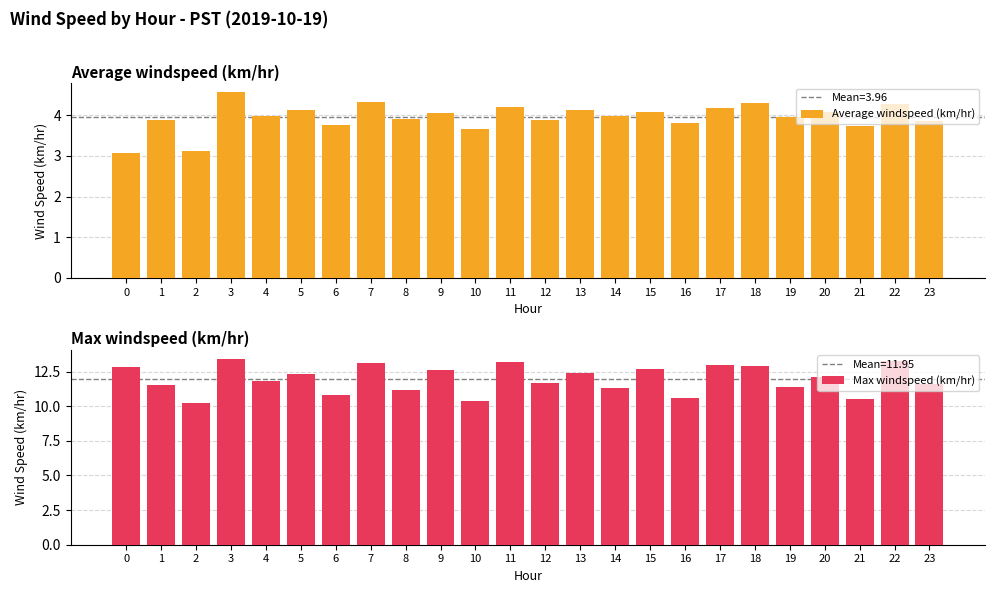

What is the difference between the highest and lowest values at 13?

8.3